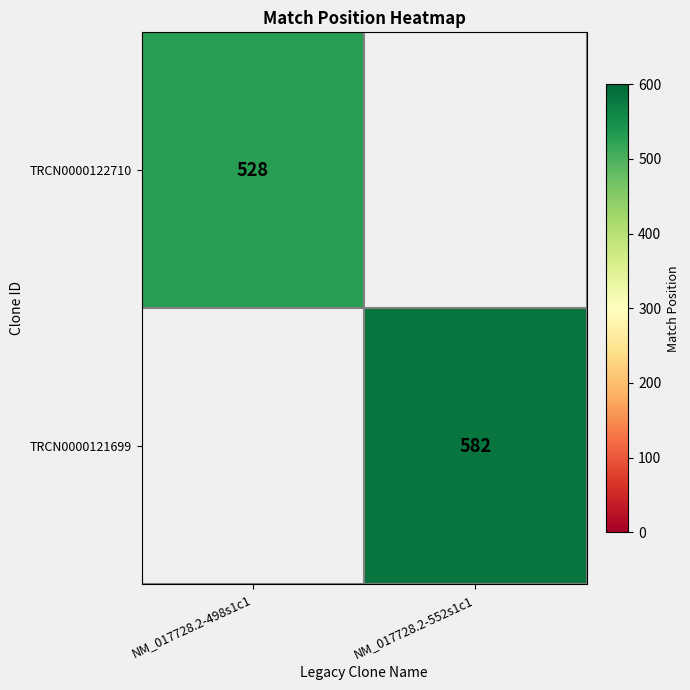

Is the value of TRCN0000121699 at NM_017728.2-552s1c1 greater than the value of TRCN0000122710 at NM_017728.2-498s1c1?

Yes